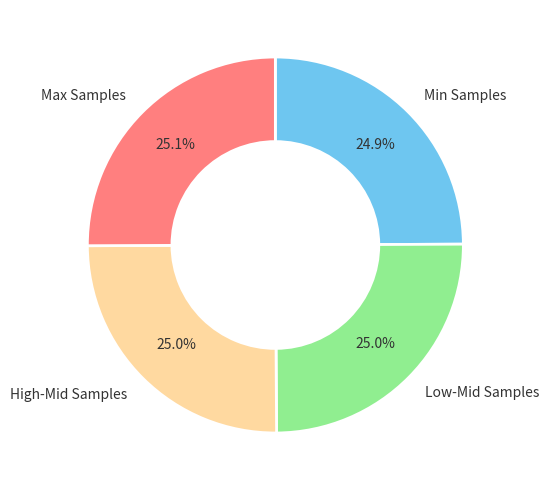

Combined, what portion of the pie is High-Mid Samples and Max Samples?

50.1%